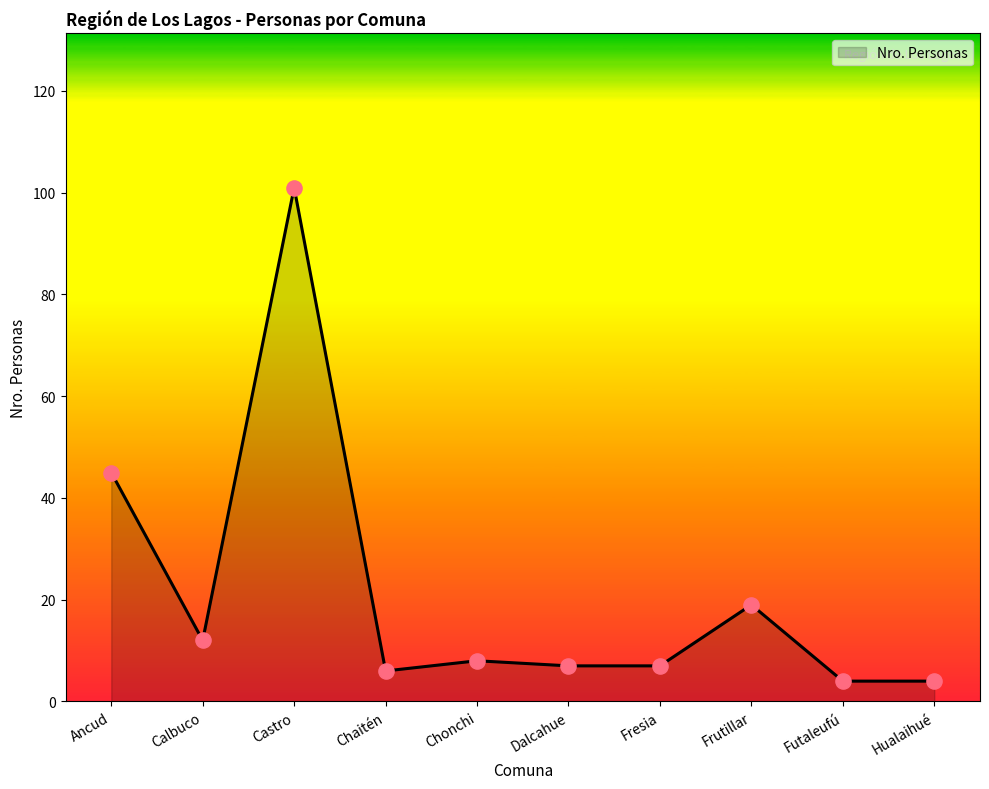

What is the change in value from Chaitén to Chonchi?

+2